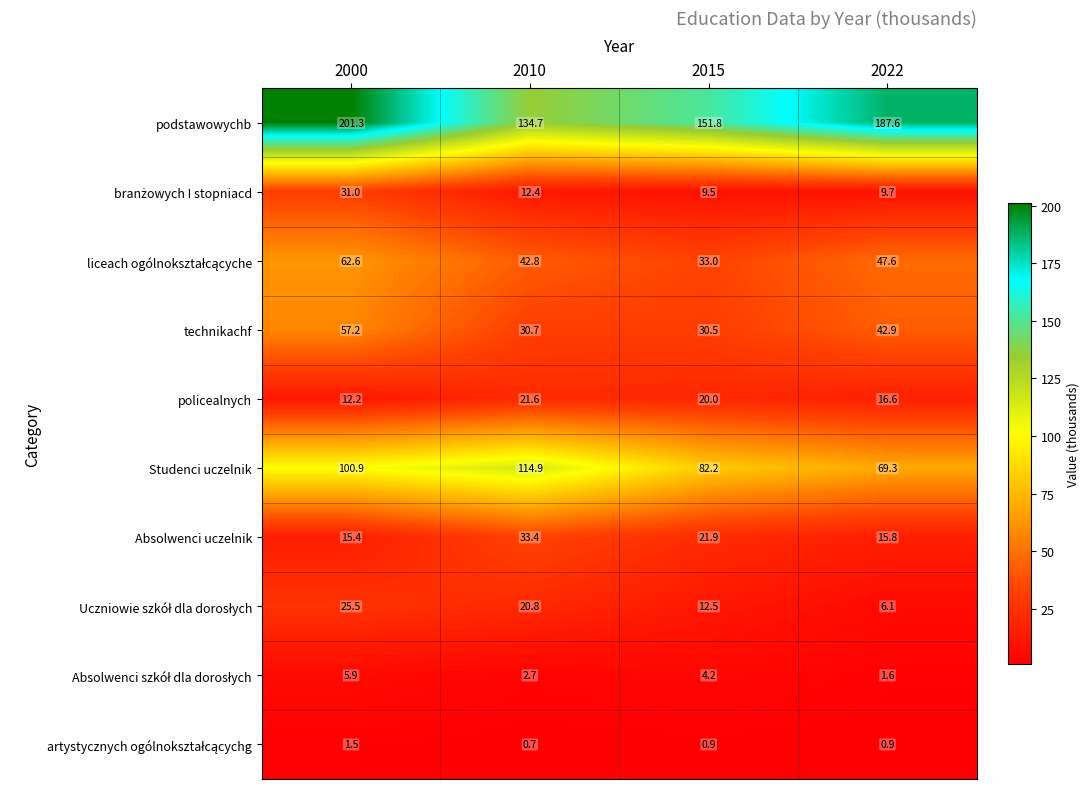

Which category has the highest value across all series?

2000